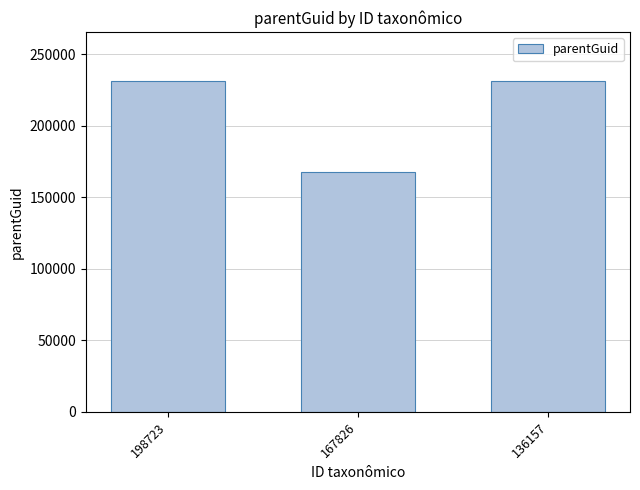

Reading left to right, list all the values displayed in this chart.

230935	167823	230935